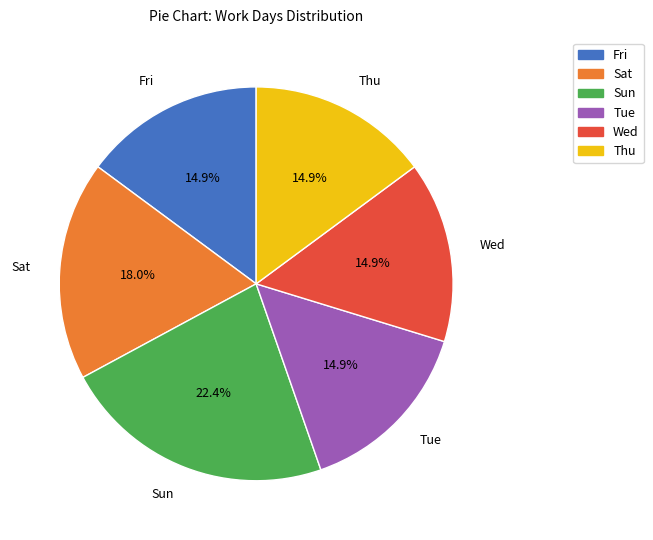

What is the ratio of the value at Sat to the value at Sun?

0.8